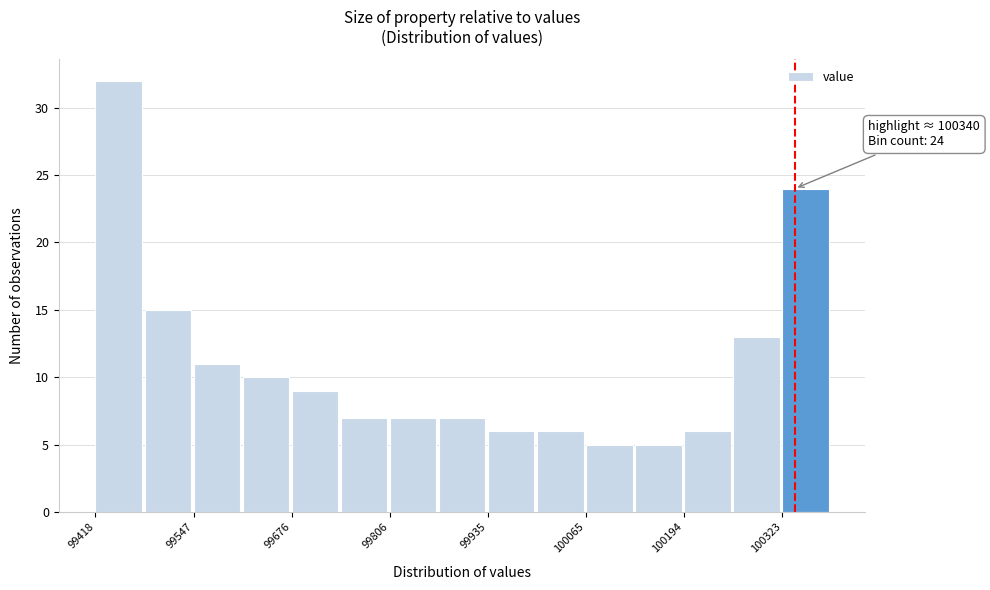

Read against the x-axis, roughly where is the centre of the tallest bar?

99440